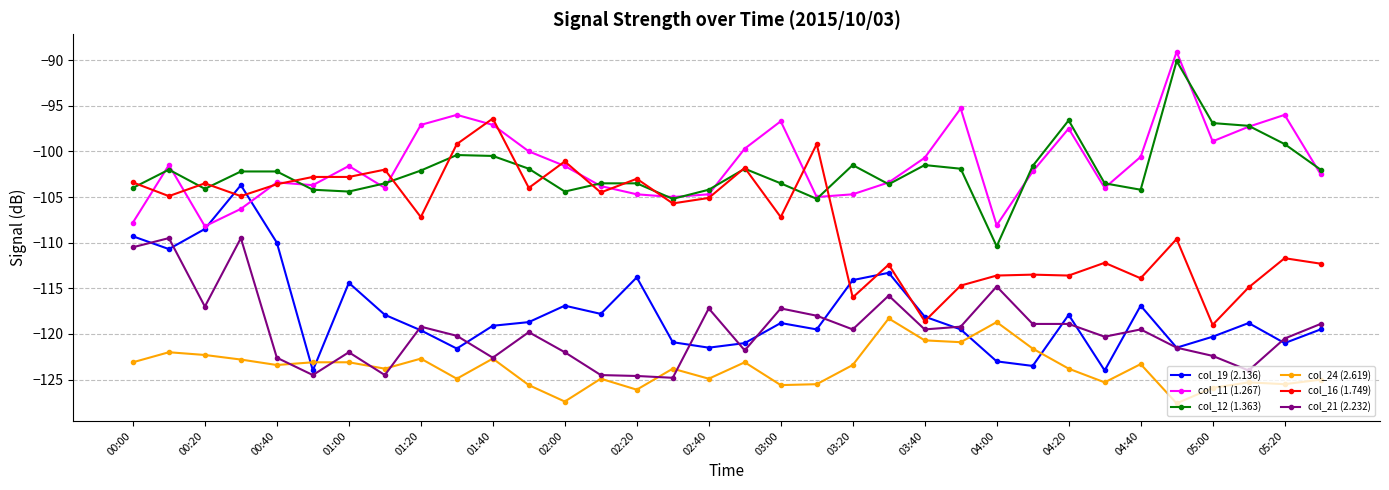

What is the value of the col_24 (2.619) point at the 17th from the left?

-124.9